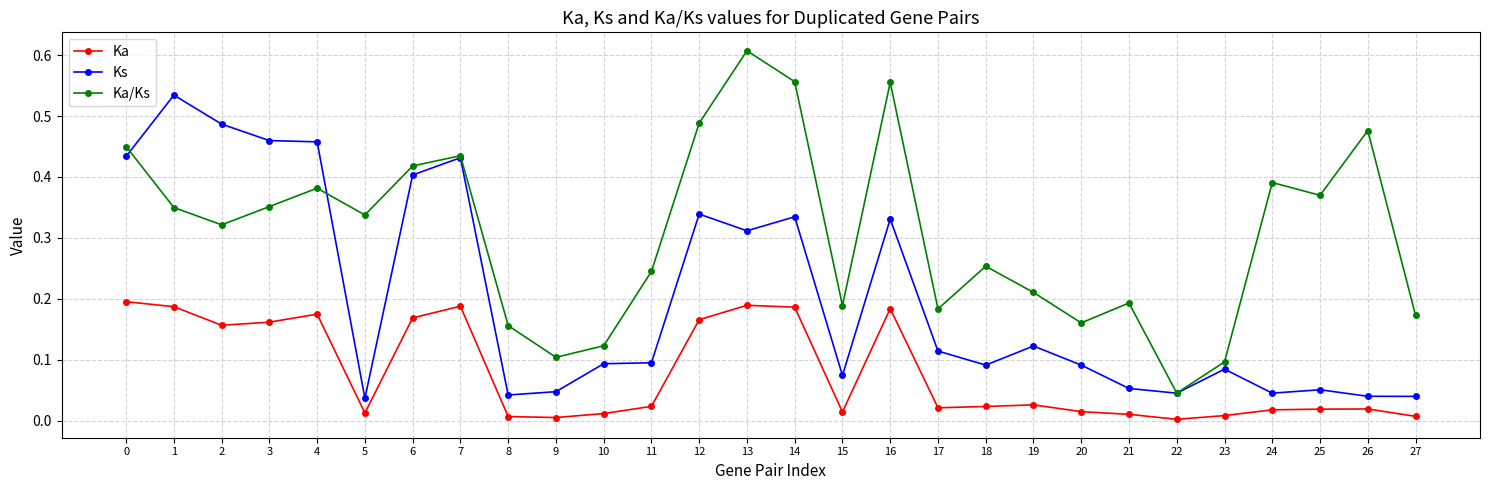

True or false: Ka/Ks and Ka intersect in this chart.

False